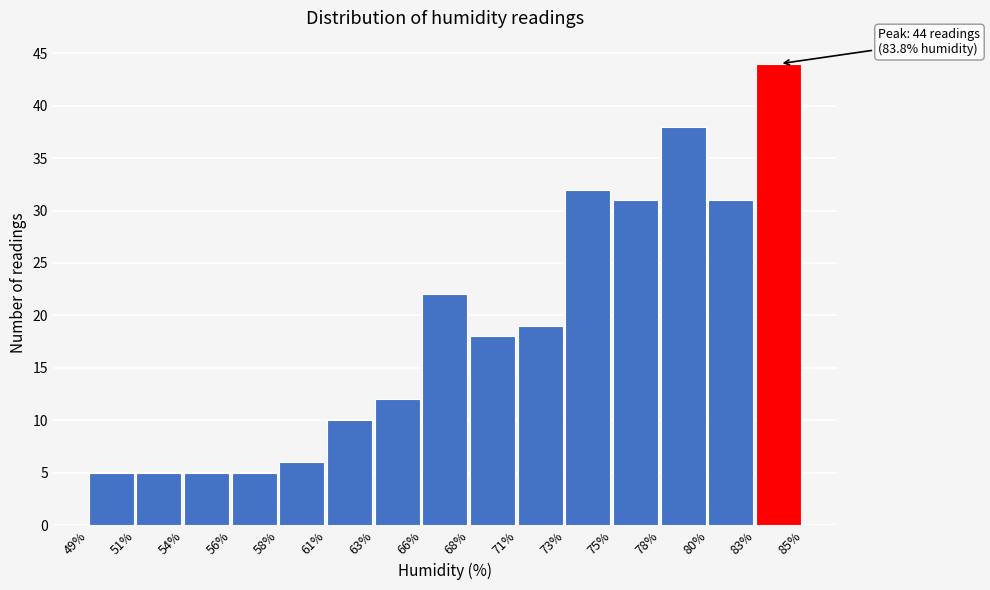

Reading left to right, list all the values displayed in this chart.

49%=5	51%=5	54%=5	56%=5	58%=6	61%=10	63%=12	66%=22	68%=18	71%=19	73%=32	75%=31	78%=38	80%=31	83%=44